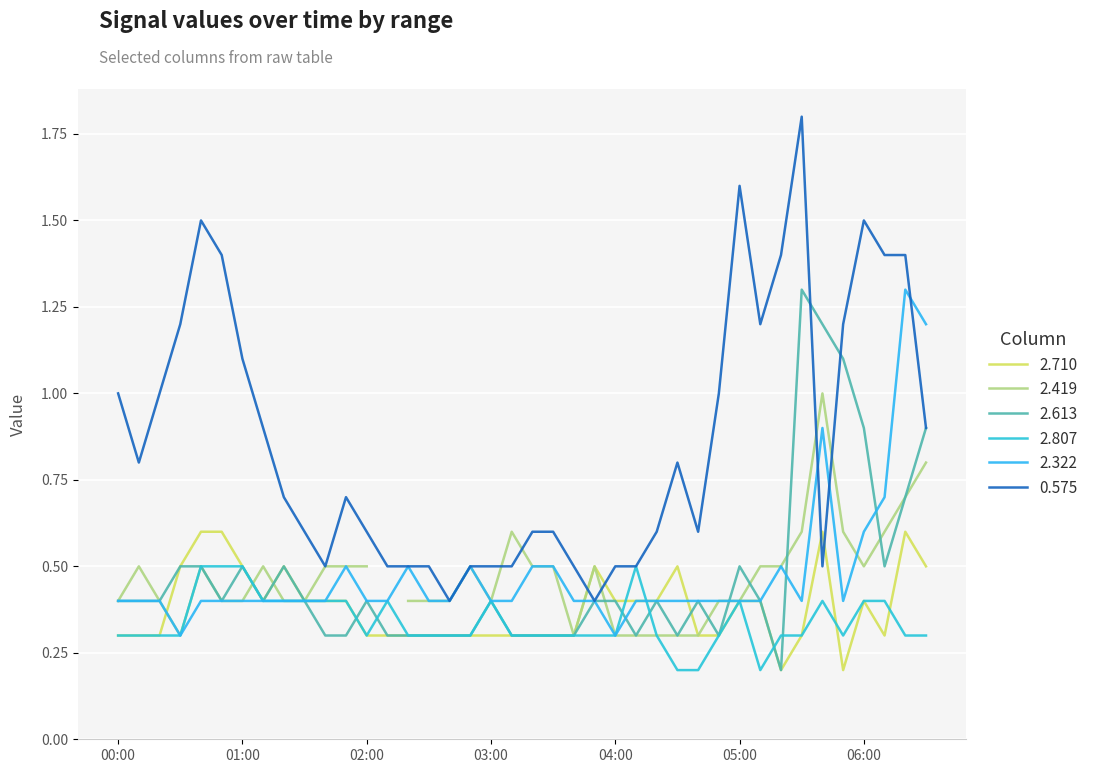

Rank the categories by 2.807 value from highest to lowest.

2010/06/07 00:40, 2010/06/07 00:50, 2010/06/07 01:00, 2010/06/07 04:10, 2010/06/07 01:10, 2010/06/07 01:20, 2010/06/07 01:30, 2010/06/07 01:40, 2010/06/07 01:50, 2010/06/07 02:10, 2010/06/07 03:00, 2010/06/07 05:00, 2010/06/07 05:40, 2010/06/07 06:00, 2010/06/07 06:10, 2010/06/07 00:00, 2010/06/07 00:10, 2010/06/07 00:20, 2010/06/07 00:30, 2010/06/07 02:00, 2010/06/07 02:20, 2010/06/07 02:30, 2010/06/07 02:40, 2010/06/07 02:50, 2010/06/07 03:10, 2010/06/07 03:20, 2010/06/07 03:30, 2010/06/07 03:40, 2010/06/07 03:50, 2010/06/07 04:00, 2010/06/07 04:20, 2010/06/07 04:50, 2010/06/07 05:20, 2010/06/07 05:30, 2010/06/07 05:50, 2010/06/07 06:20, 2010/06/07 06:30, 2010/06/07 04:30, 2010/06/07 04:40, 2010/06/07 05:10